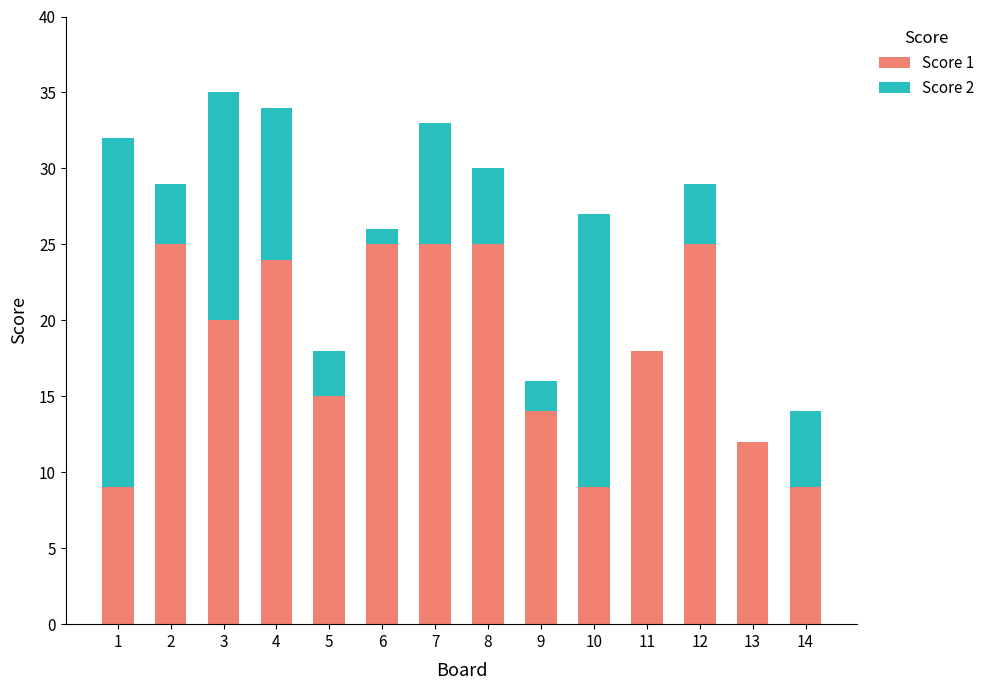

The Score 1 series shows 3 at 13. True or false?

False